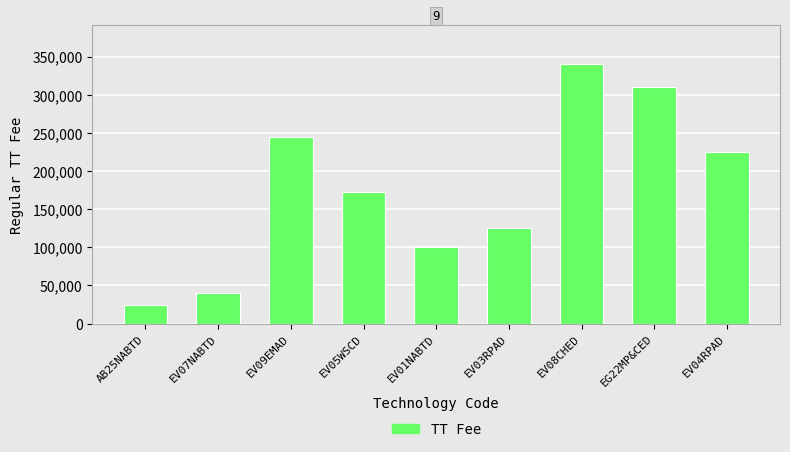

Is it true that the value at EG22MP&CED is 310000?

True